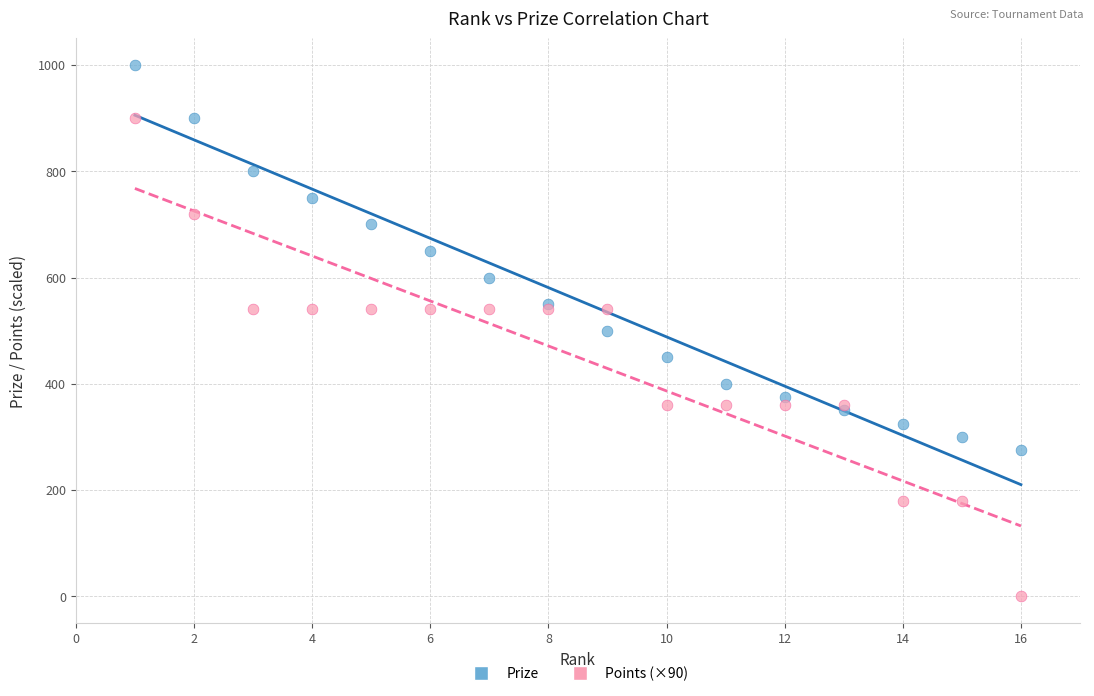

Which series contains the lowest Y value?

Points (×90)